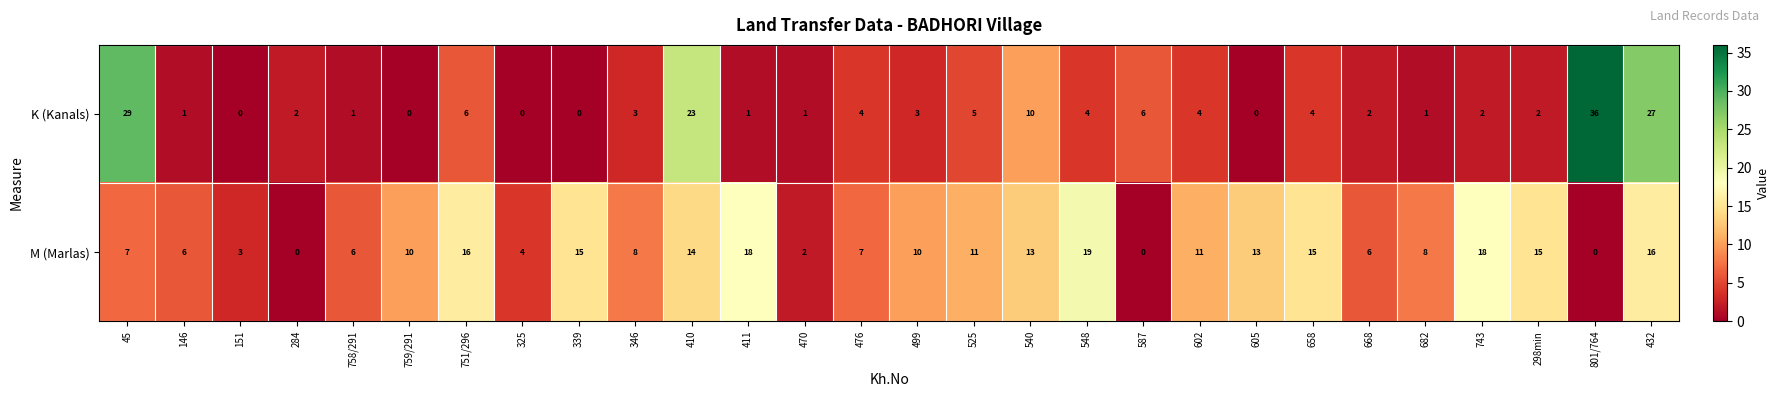

Which series has the largest range (max minus min)?

K (Kanals)